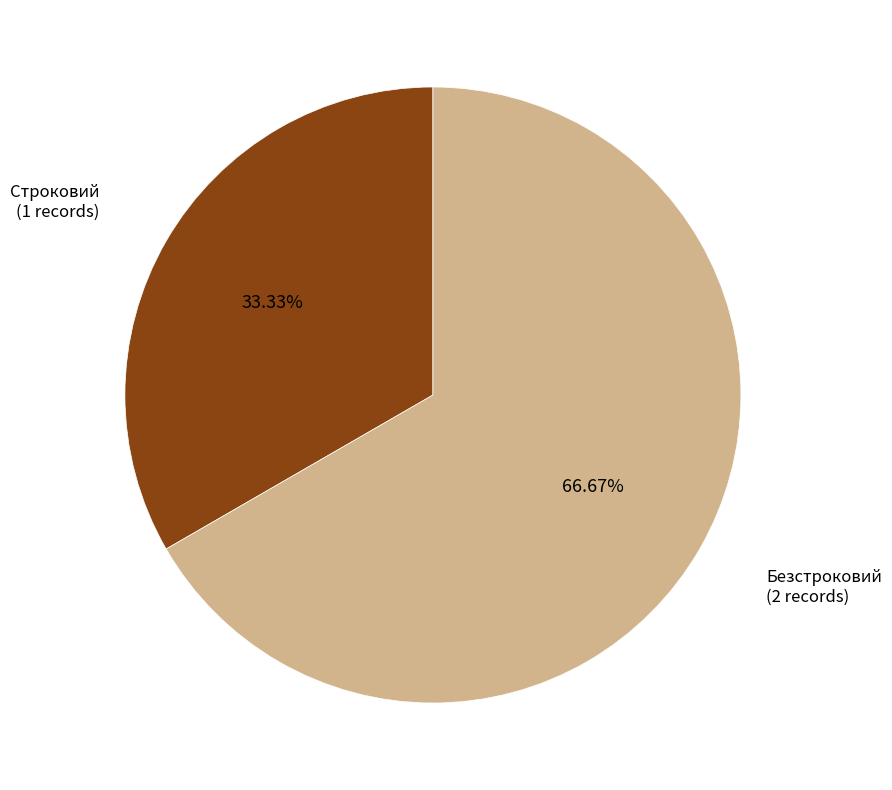

Is there a majority slice in this chart?

Yes